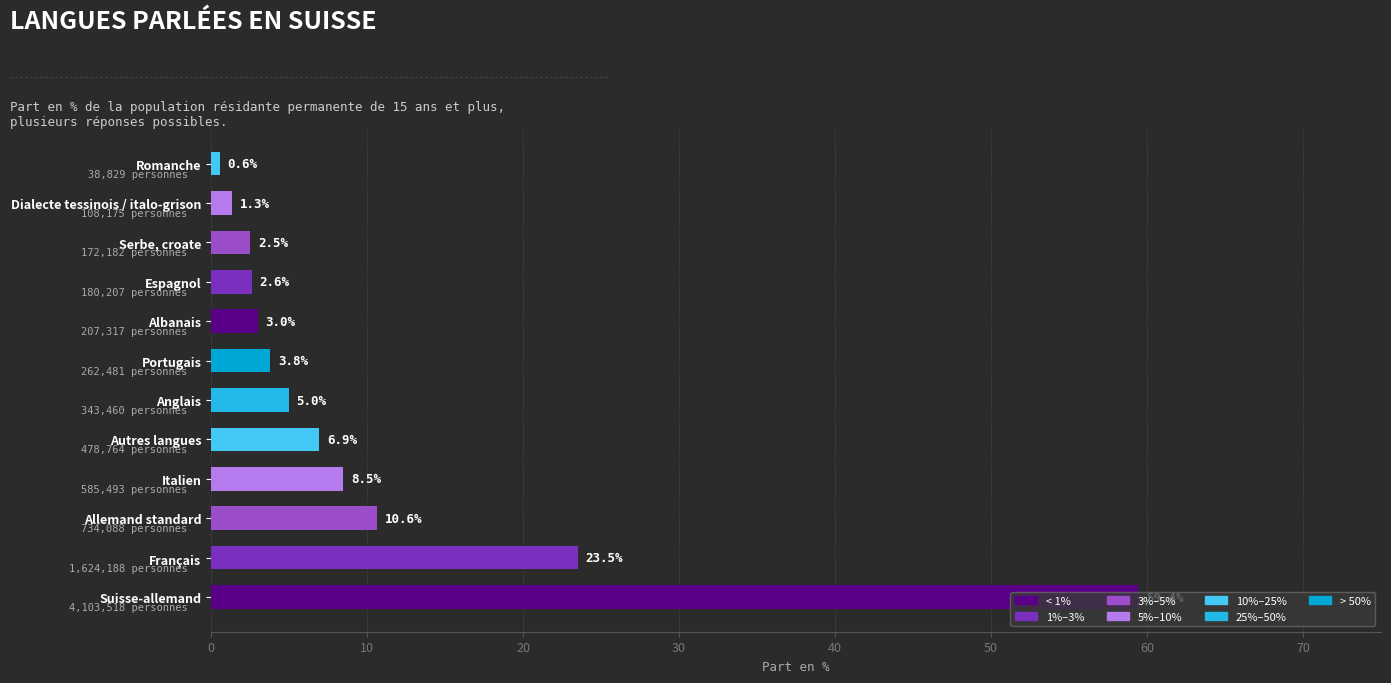

Rank the categories by value from highest to lowest.

Suisse-allemand, Français, Allemand standard, Italien, Autres langues, Anglais, Portugais, Albanais, Espagnol, Serbe, croate, Dialecte tessinois / italo-grison, Romanche